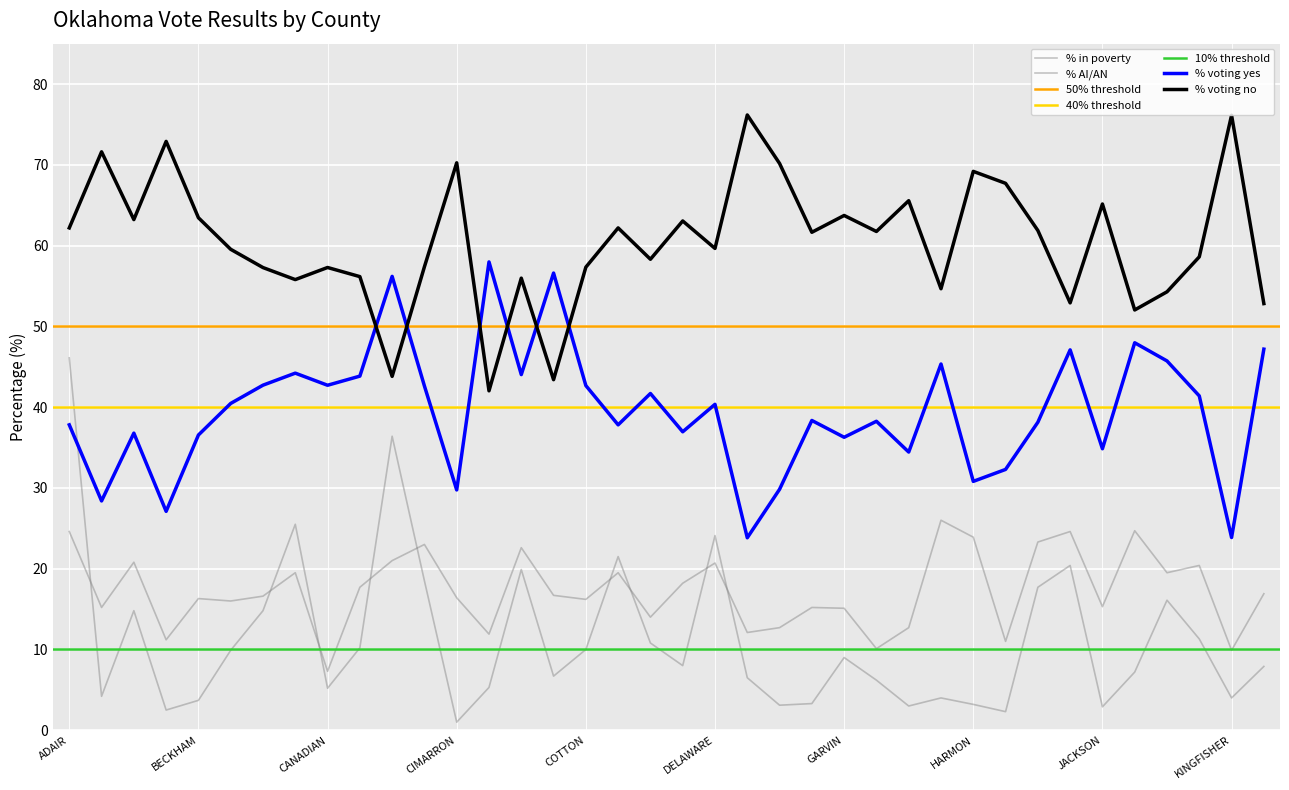

What is the sum of all % voting yes values?

1502.8